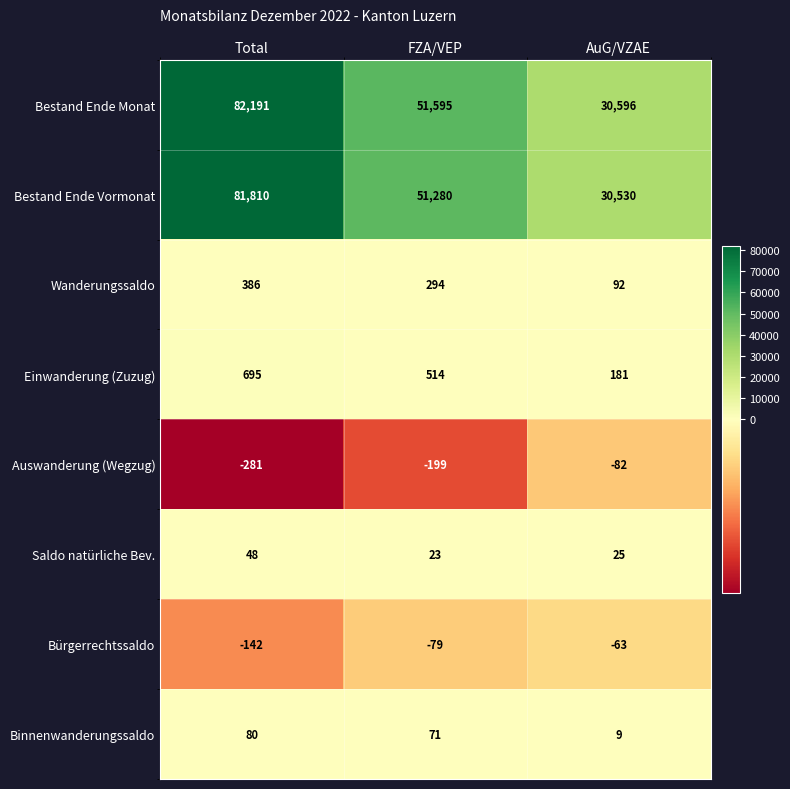

How many categories are shown in the chart?

3